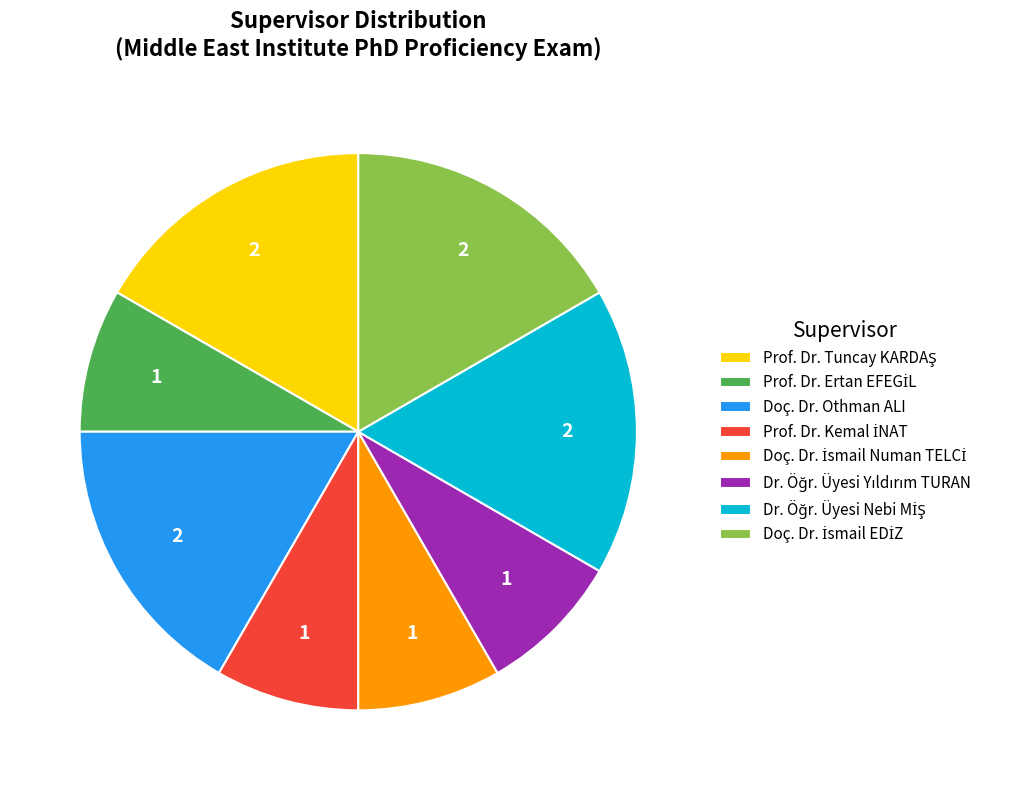

True or false: Doç. Dr. Othman ALI accounts for 29% of the total.

False